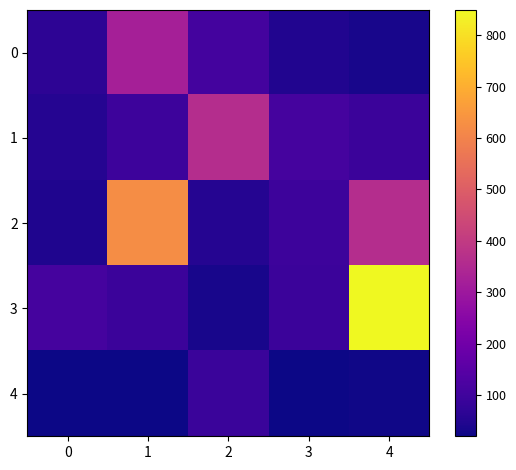

What is the smallest value displayed?

20.1